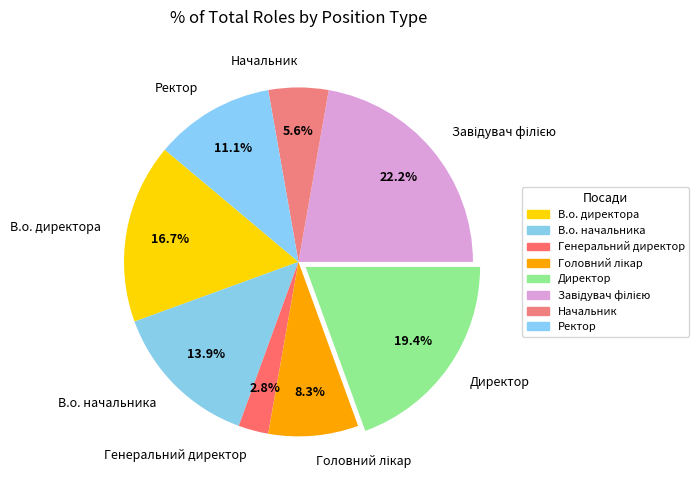

Approximately how many times larger is the value at Директор compared to В.о. начальника?

1.4